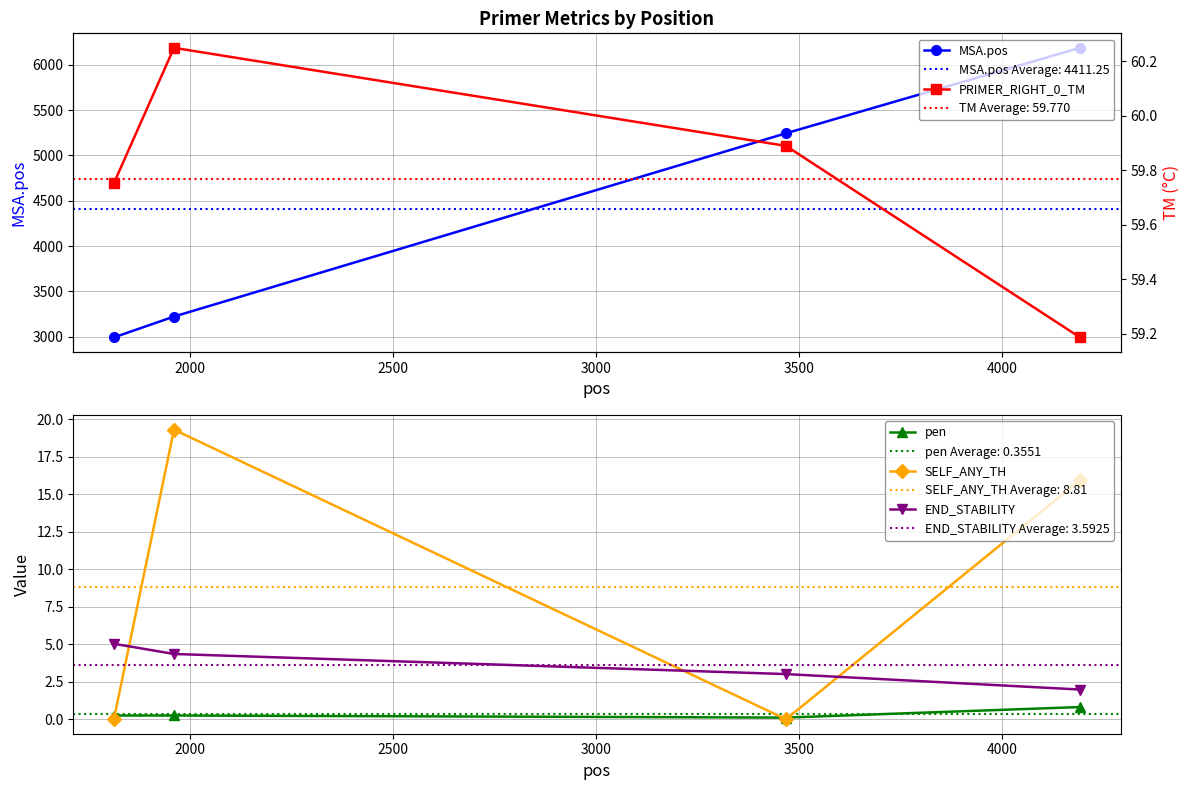

In SELF_ANY_TH, how many points are higher than both neighbors (excluding endpoints)?

1